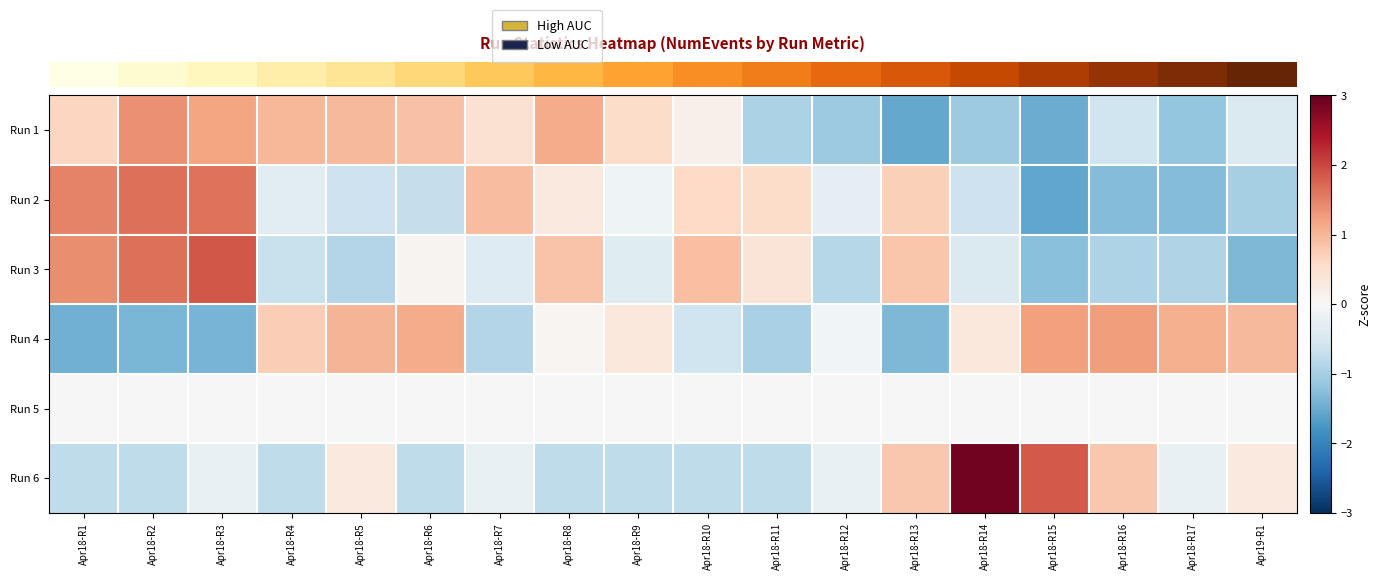

What is the smallest value displayed?

-1.6